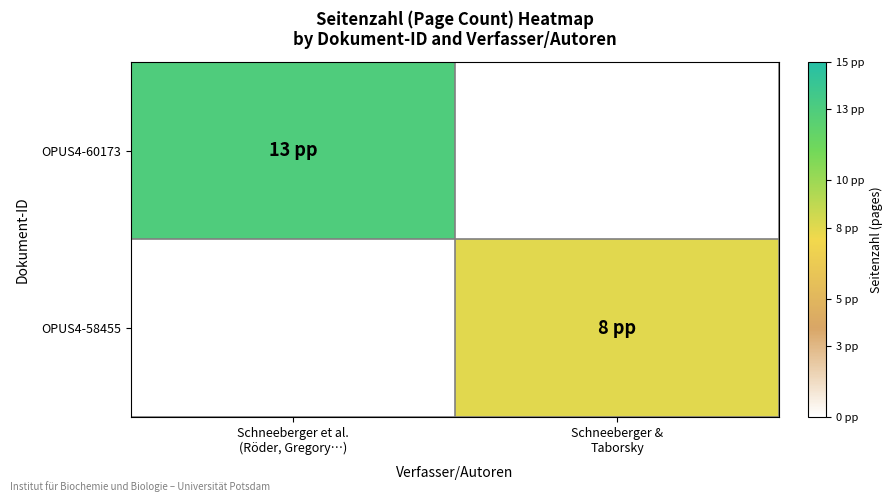

How many categories are shown in the chart?

2